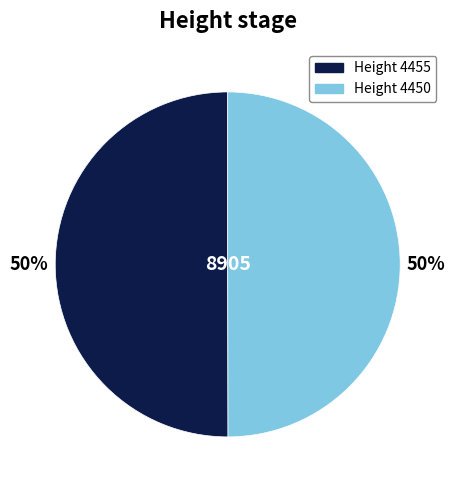

To the nearest percent, what is the average slice percentage?

50%